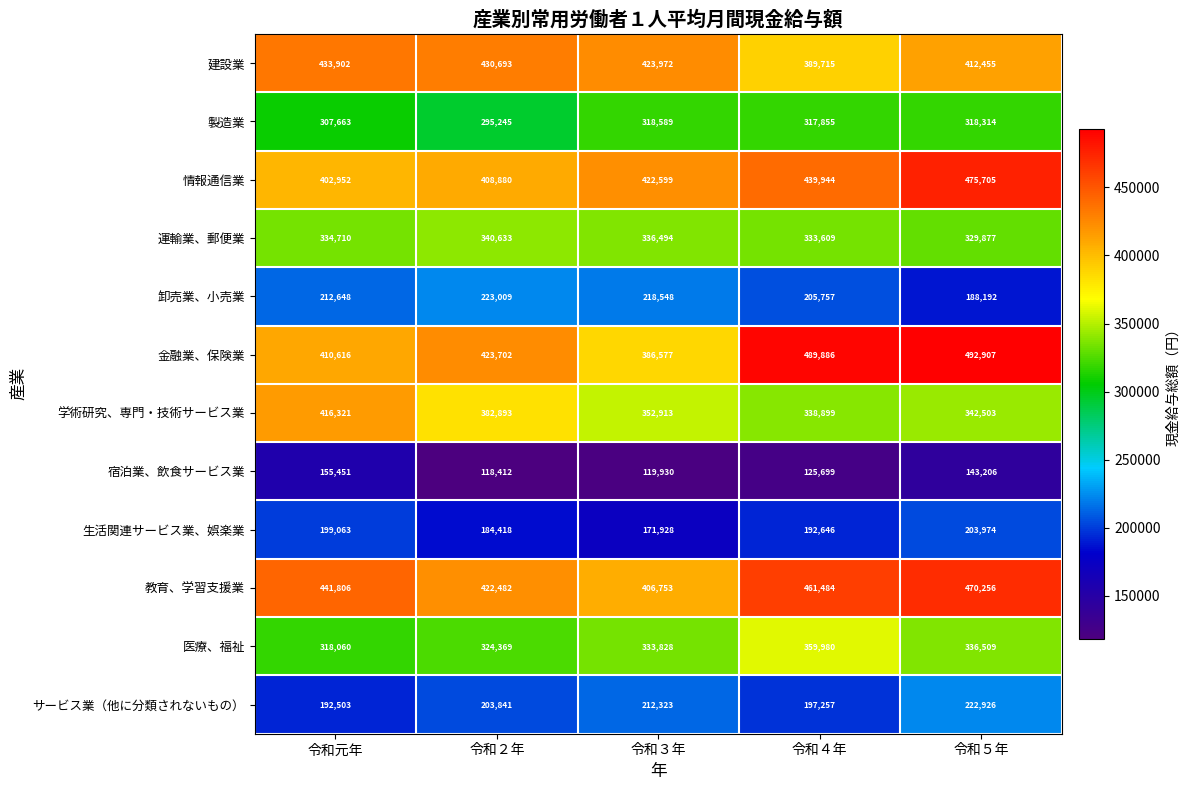

Which label corresponds to the smallest value in the chart?

令和２年